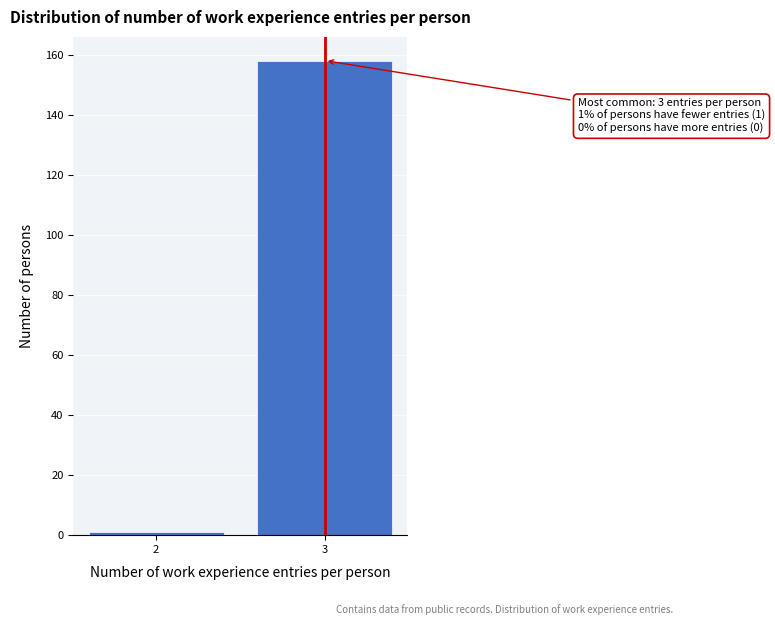

Reading left to right, list all the values displayed in this chart.

1	158